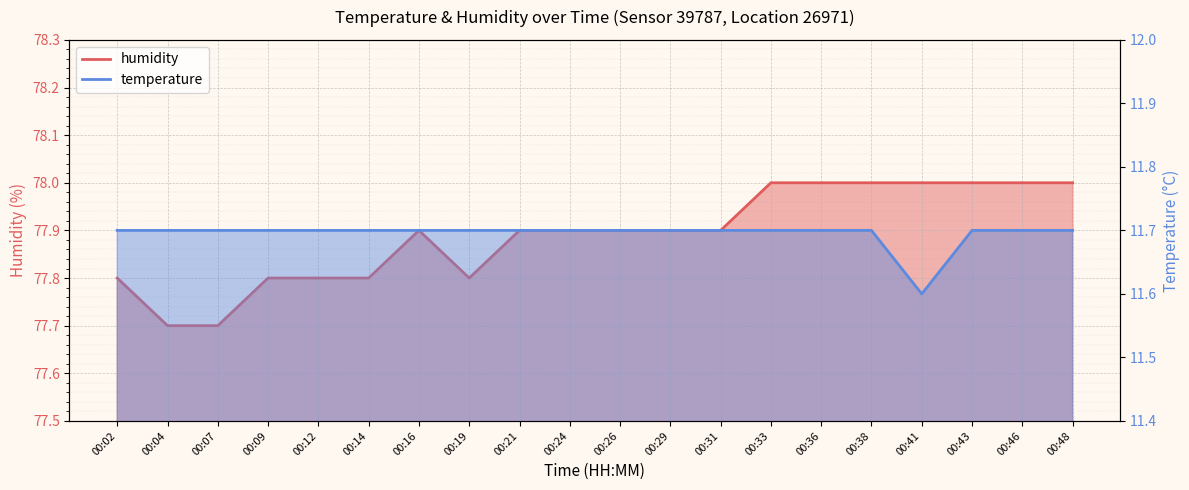

Rank the series by their maximum value, from lowest to highest.

temperature, humidity